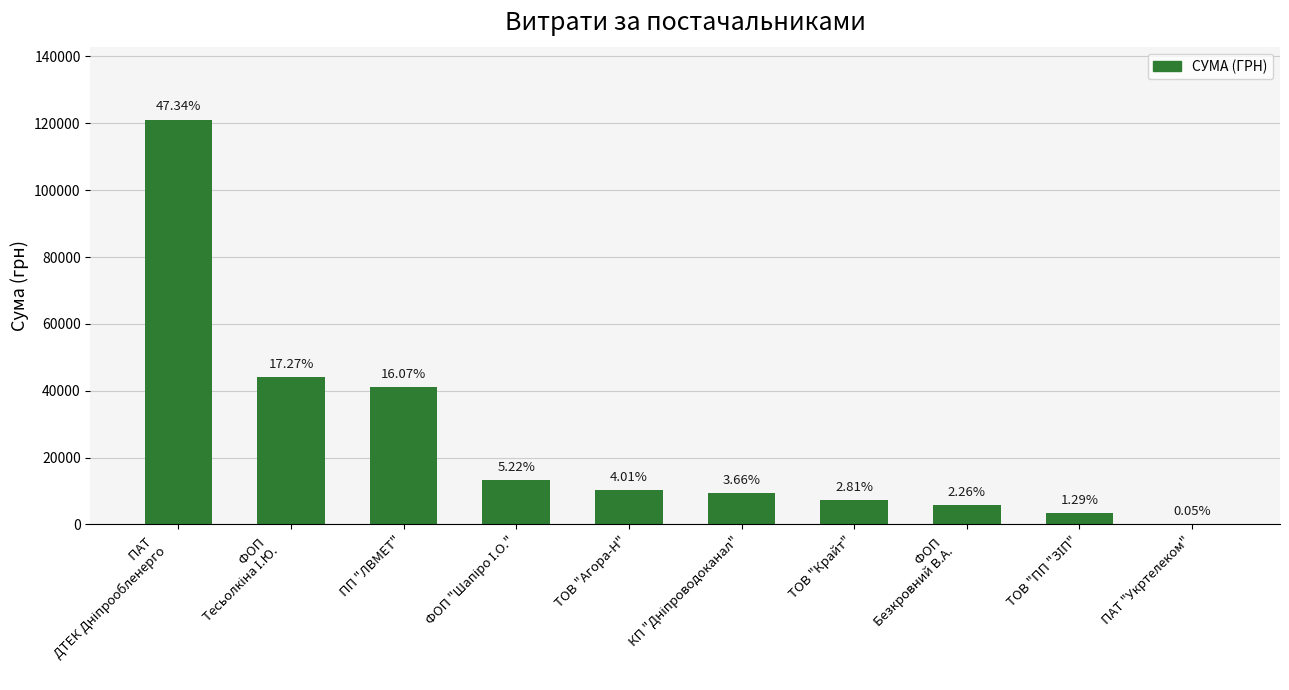

Does the chart contain stacked bars?

No